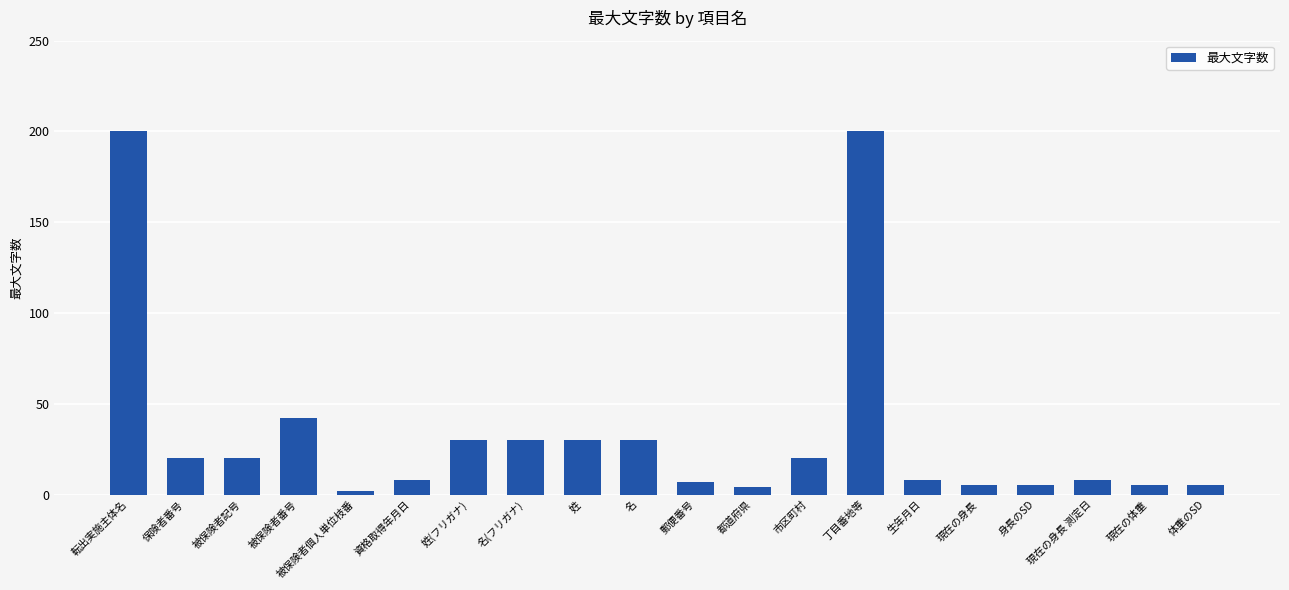

At which label is the value closest to 101?

被保険者番号